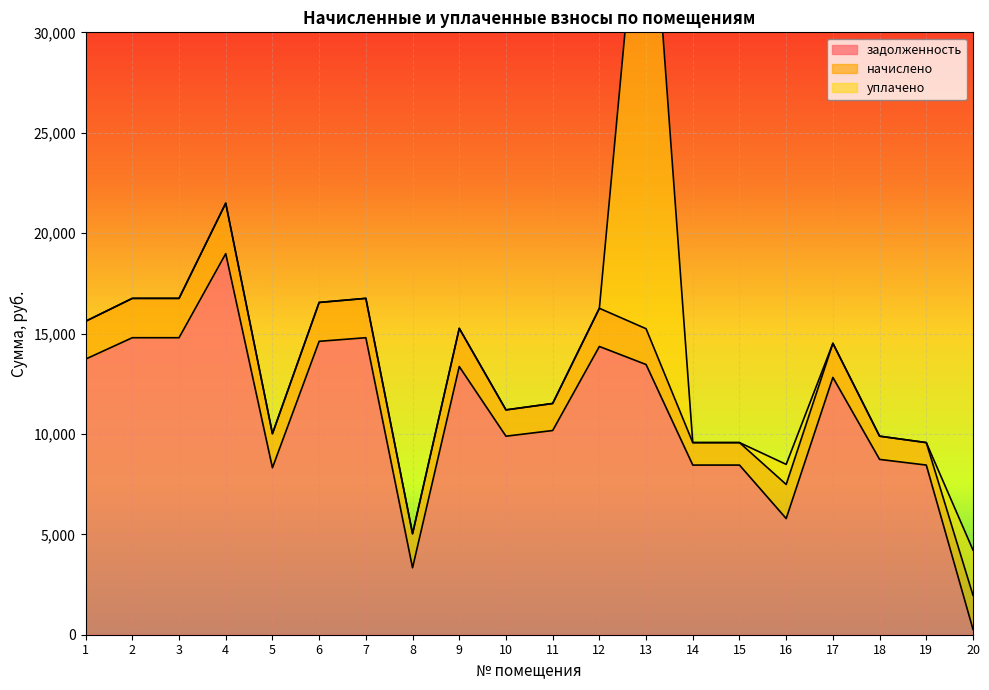

True or false: уплачено and задолженность intersect in this chart.

True